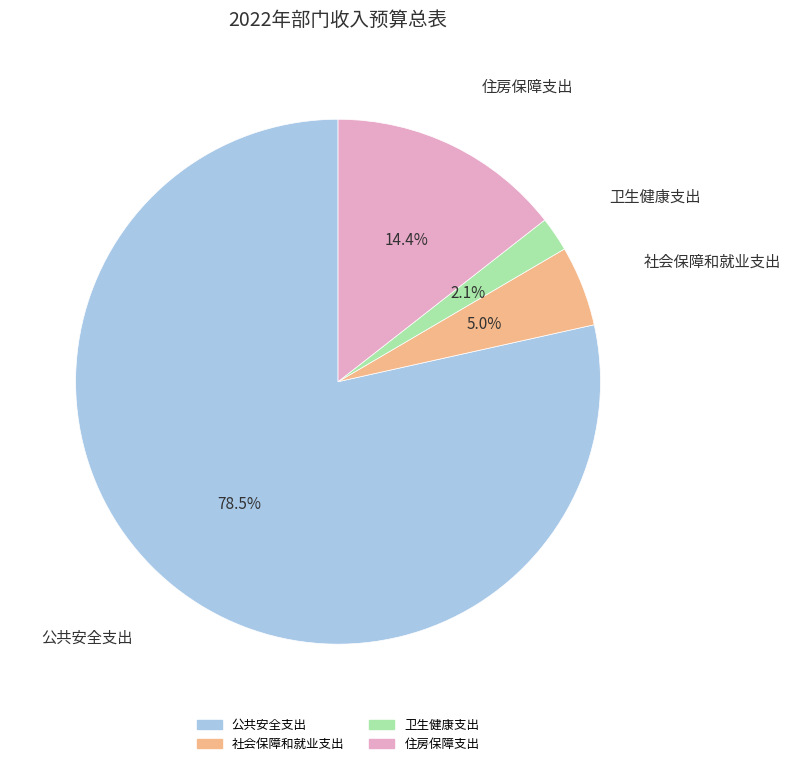

What is the majority slice?

公共安全支出